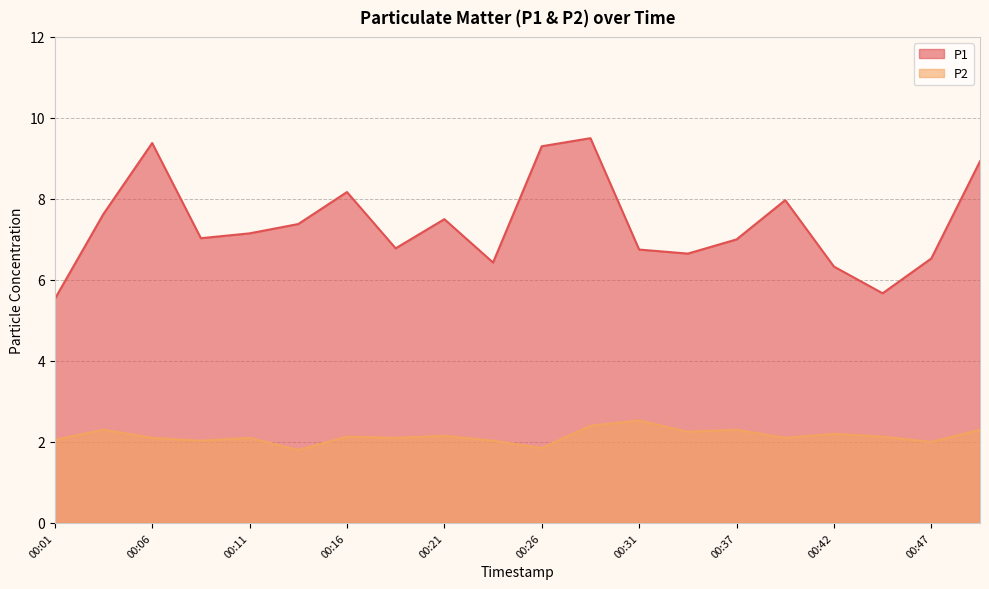

What is the value of the P2 point at the 7th from the left?

2.1